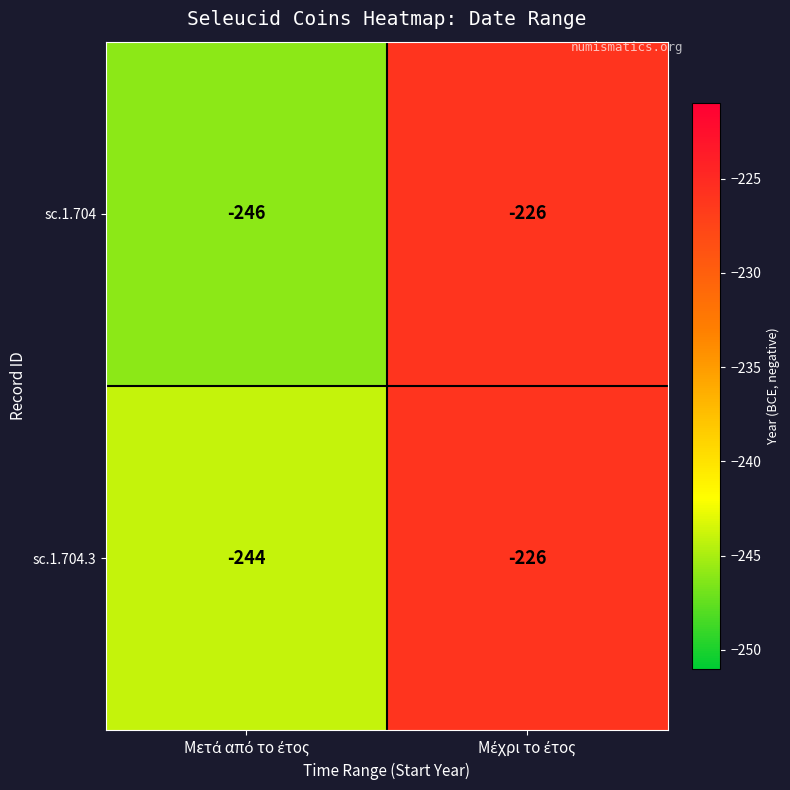

Rank the series by their average value, from lowest to highest.

sc.1.704, sc.1.704.3